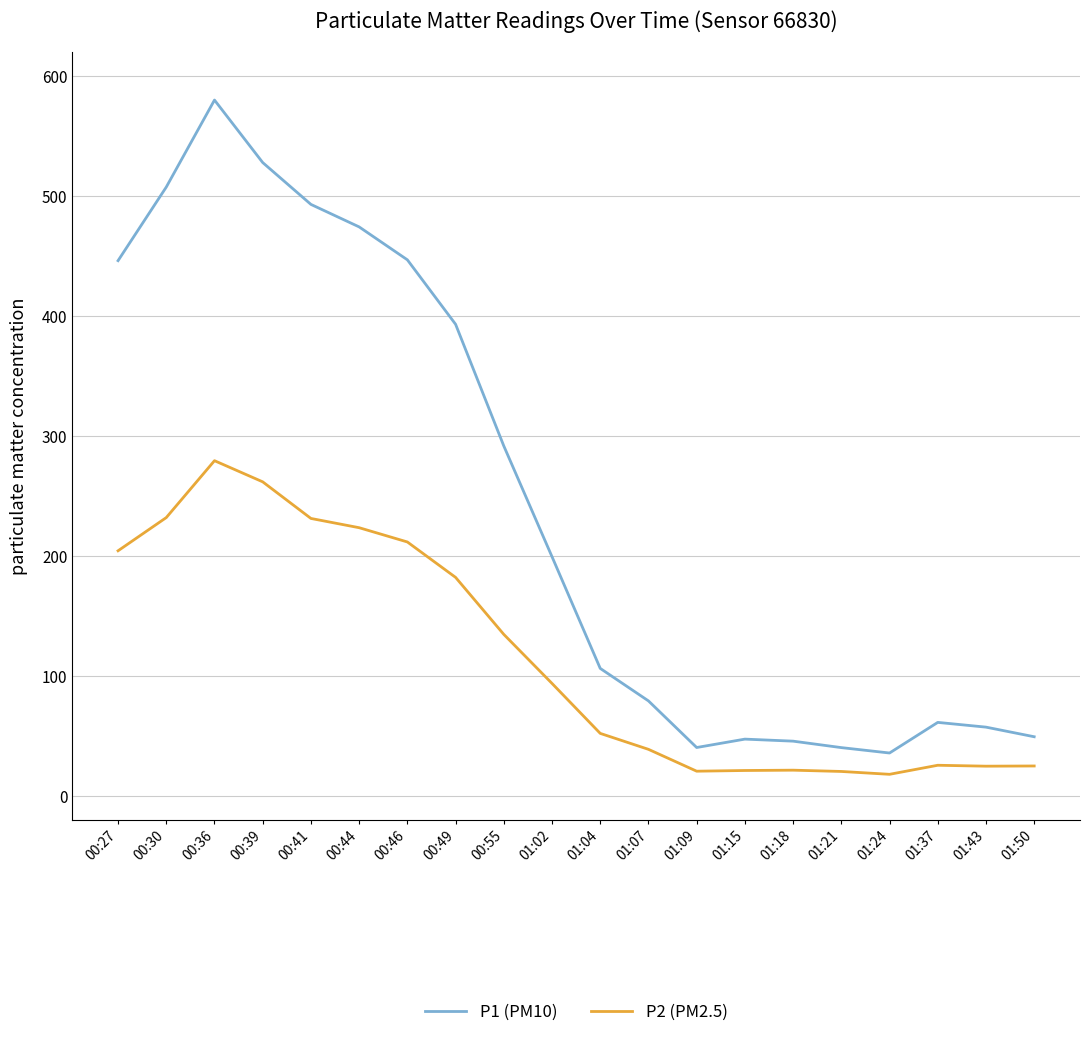

In P1 (PM10), how many points are higher than both neighbors (excluding endpoints)?

3